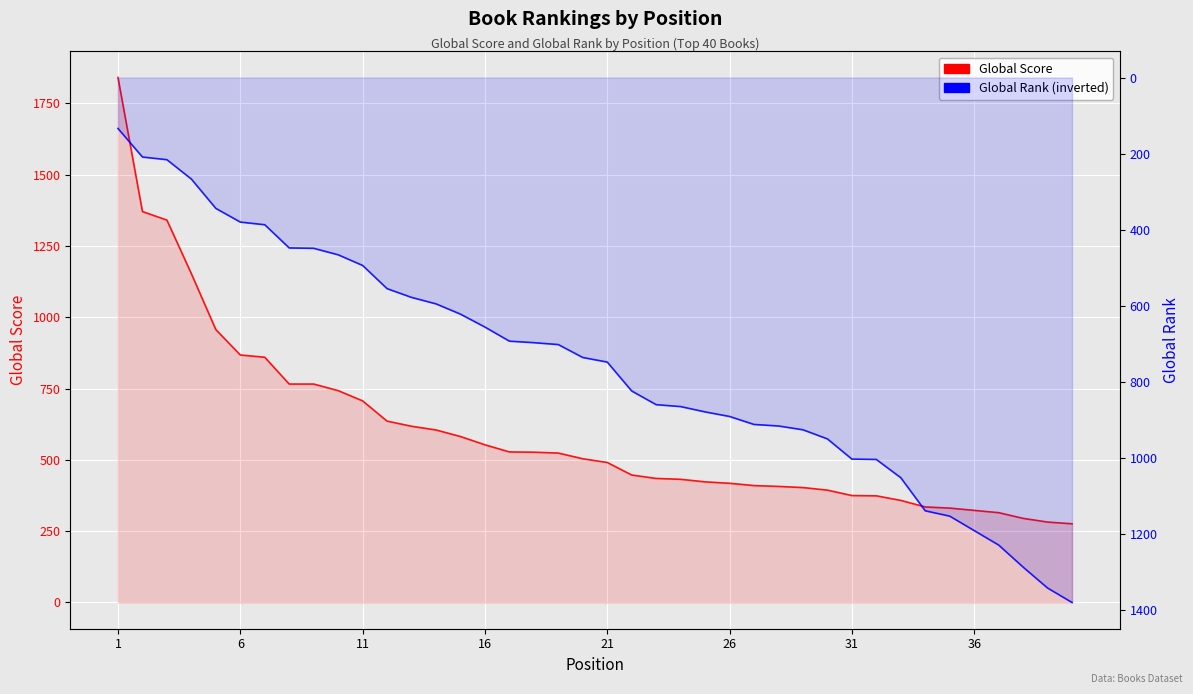

What is the spread (max minus min) of values at 36?

318